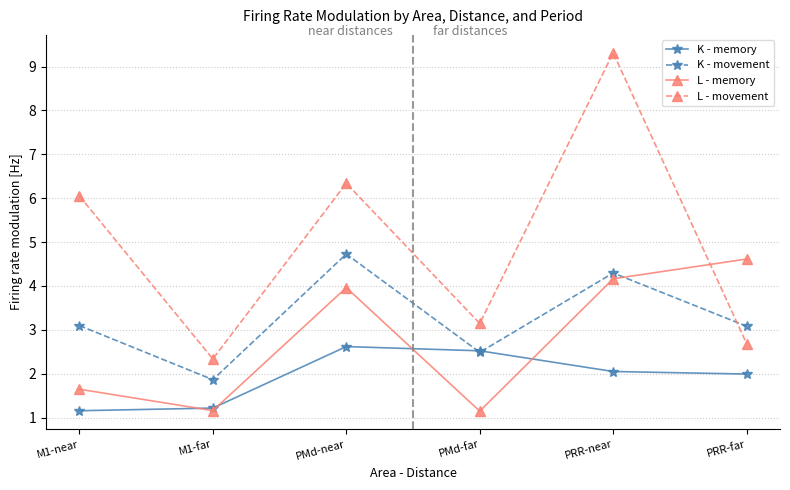

What is the total value across all series at M1-far?

6.6